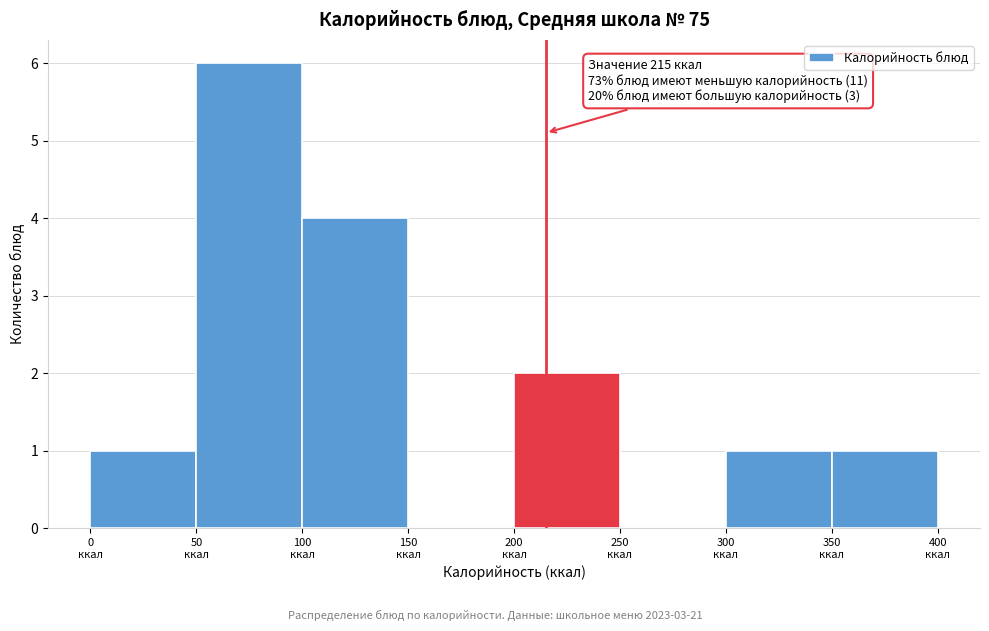

Which range on the x-axis has the tallest bar?

50 to 100